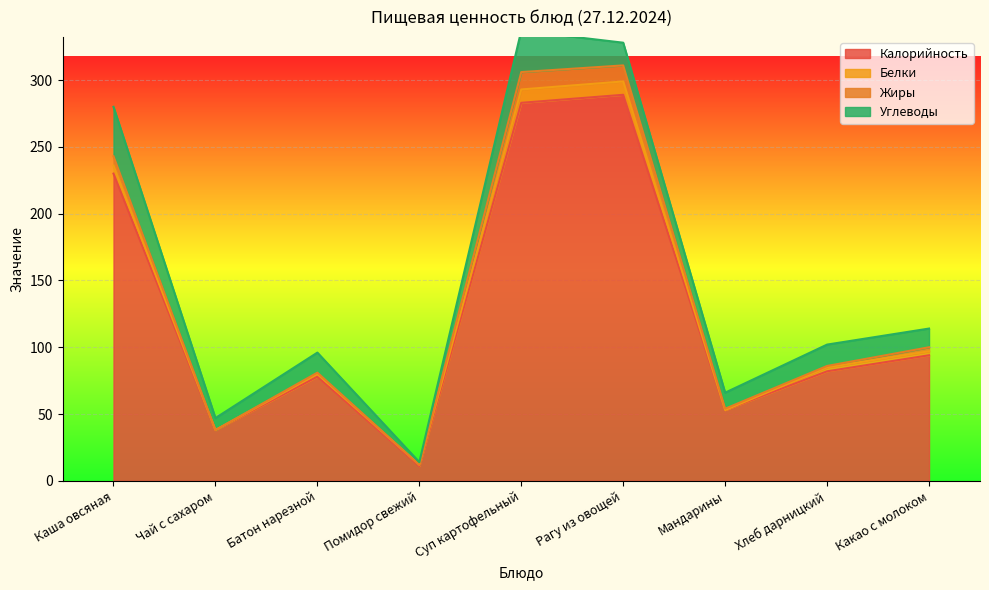

True or false: Углеводы has a value of 6 at Хлеб дарницкий.

False